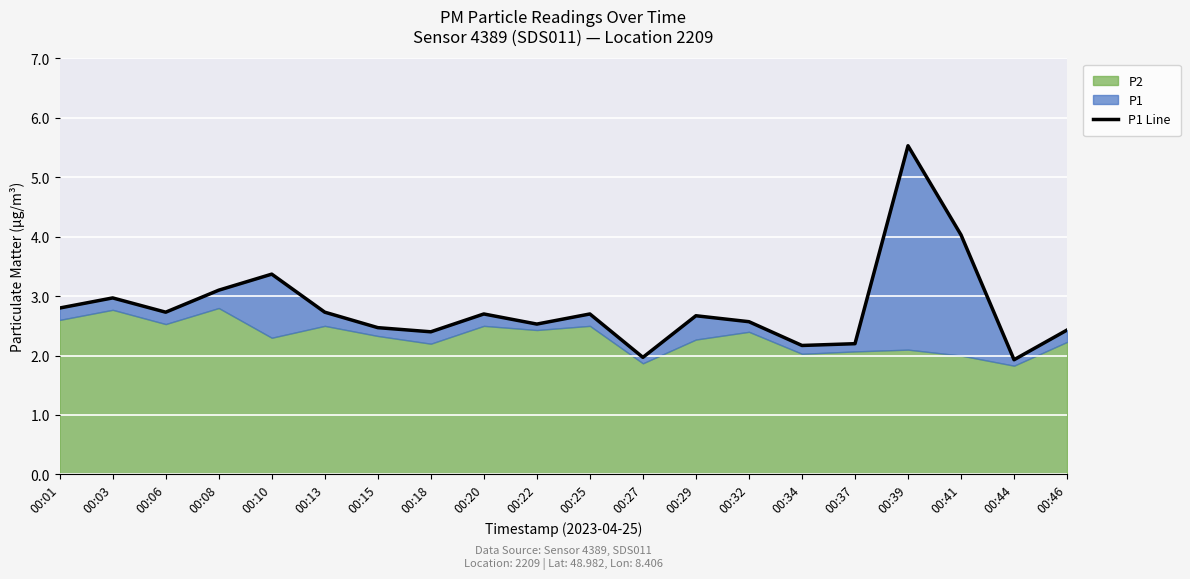

At which category does the chart reach its peak across all series?

00:39